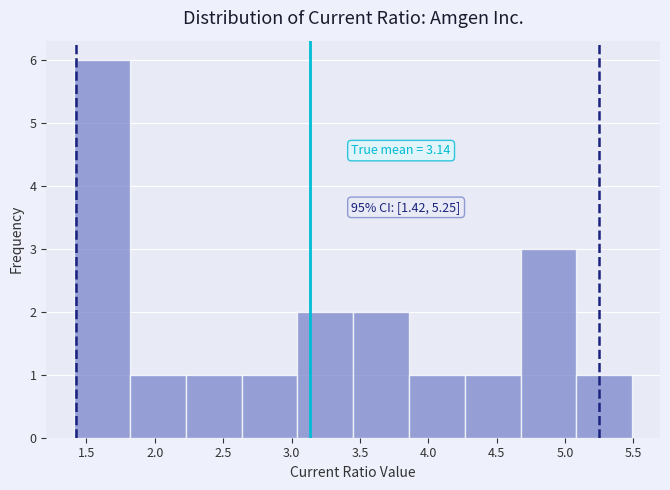

Over which range of the x-axis is the bar tallest?

1.40 to 1.80